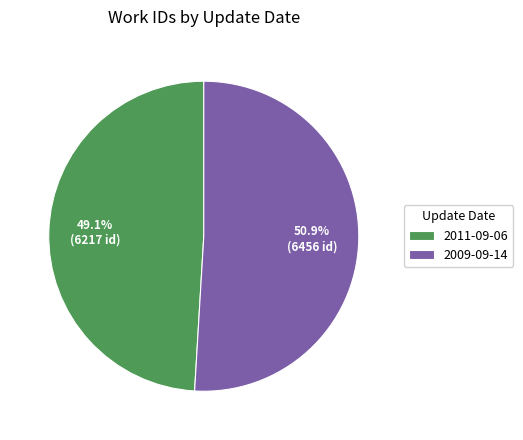

What is the smallest slice in the pie chart?

2011-09-06